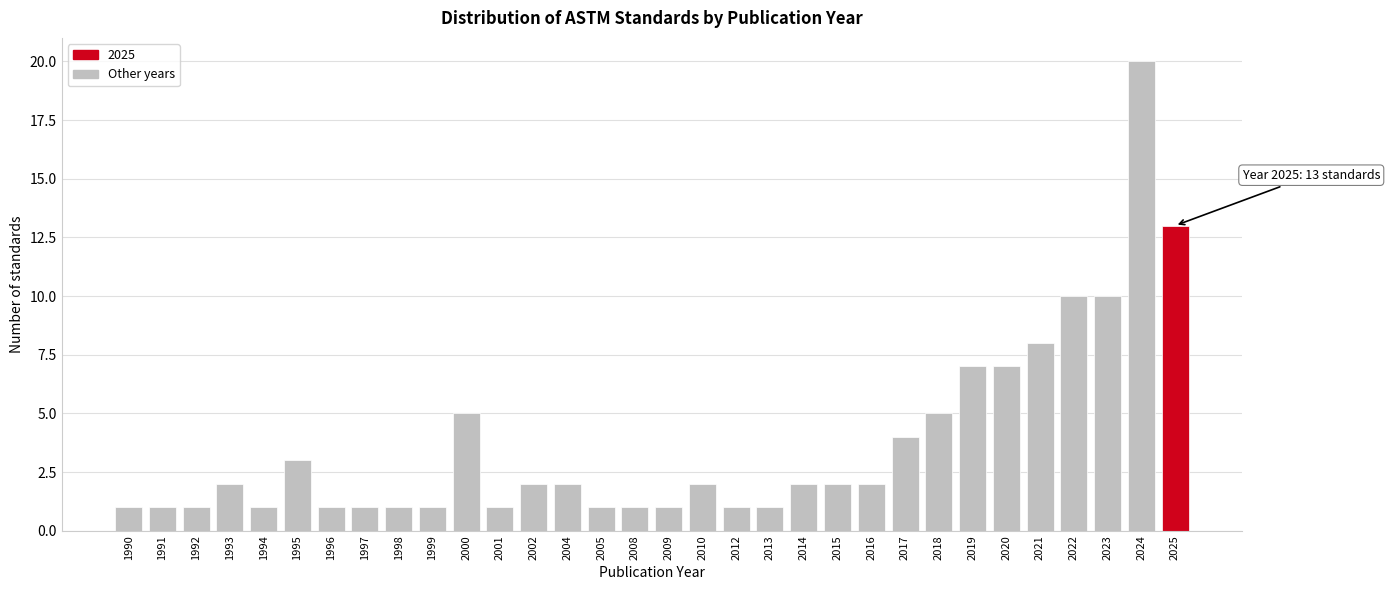

What is the sum of all values?

120